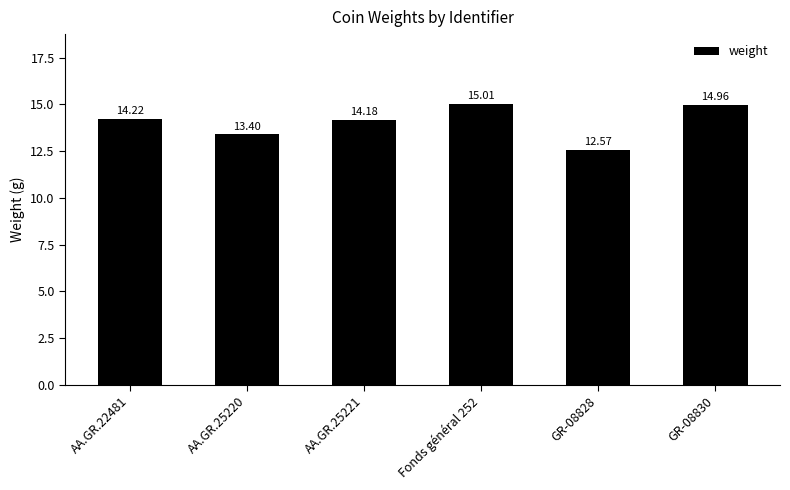

At which label is the value closest to 13?

AA.GR.25220